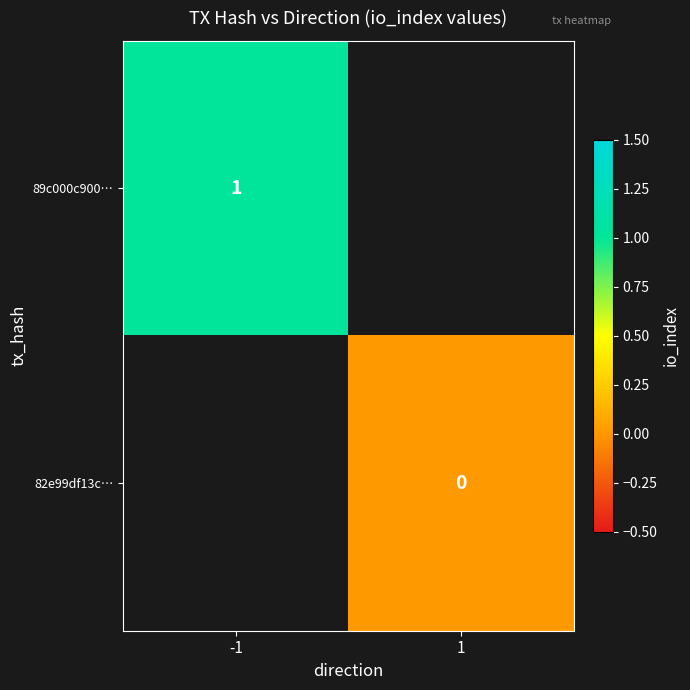

Is it true that 89c000c900… equals 1 at -1?

True